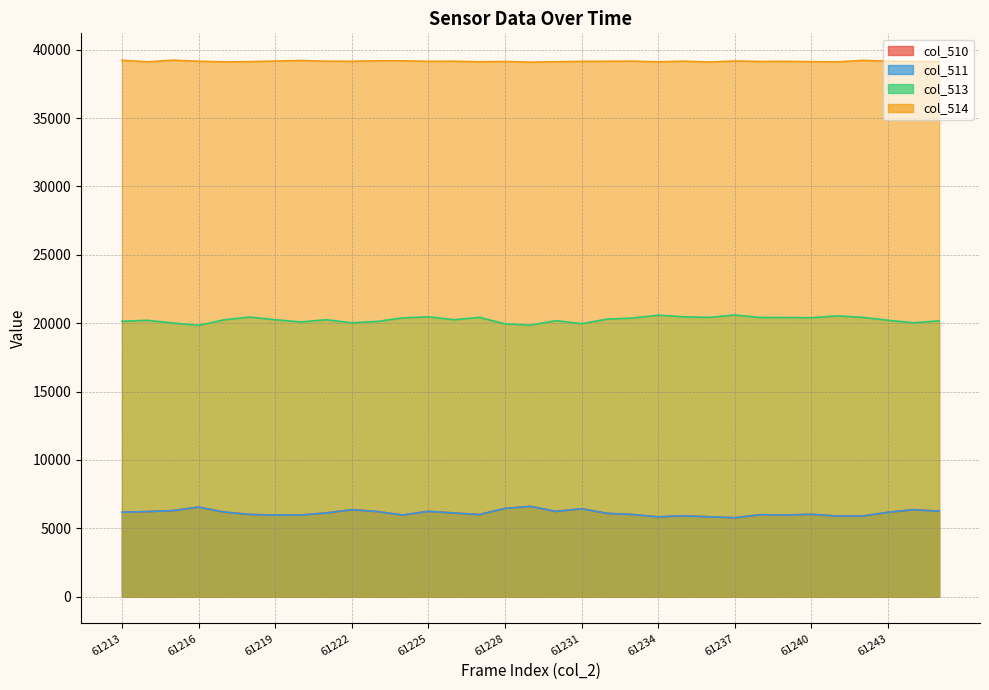

How many lines are shown in the chart?

4